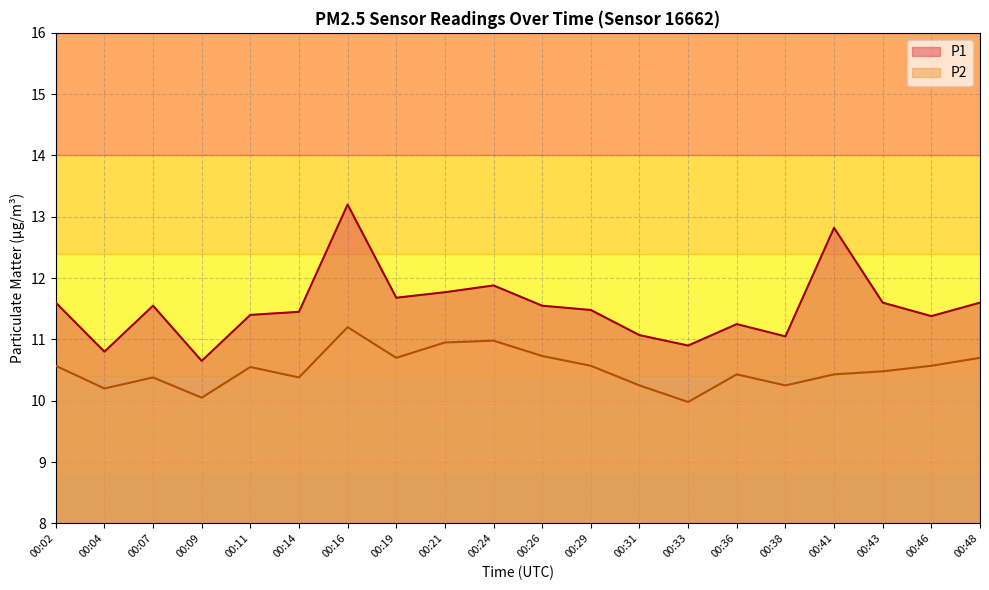

True or false: P2 has more than 2 points higher than both neighbors.

True